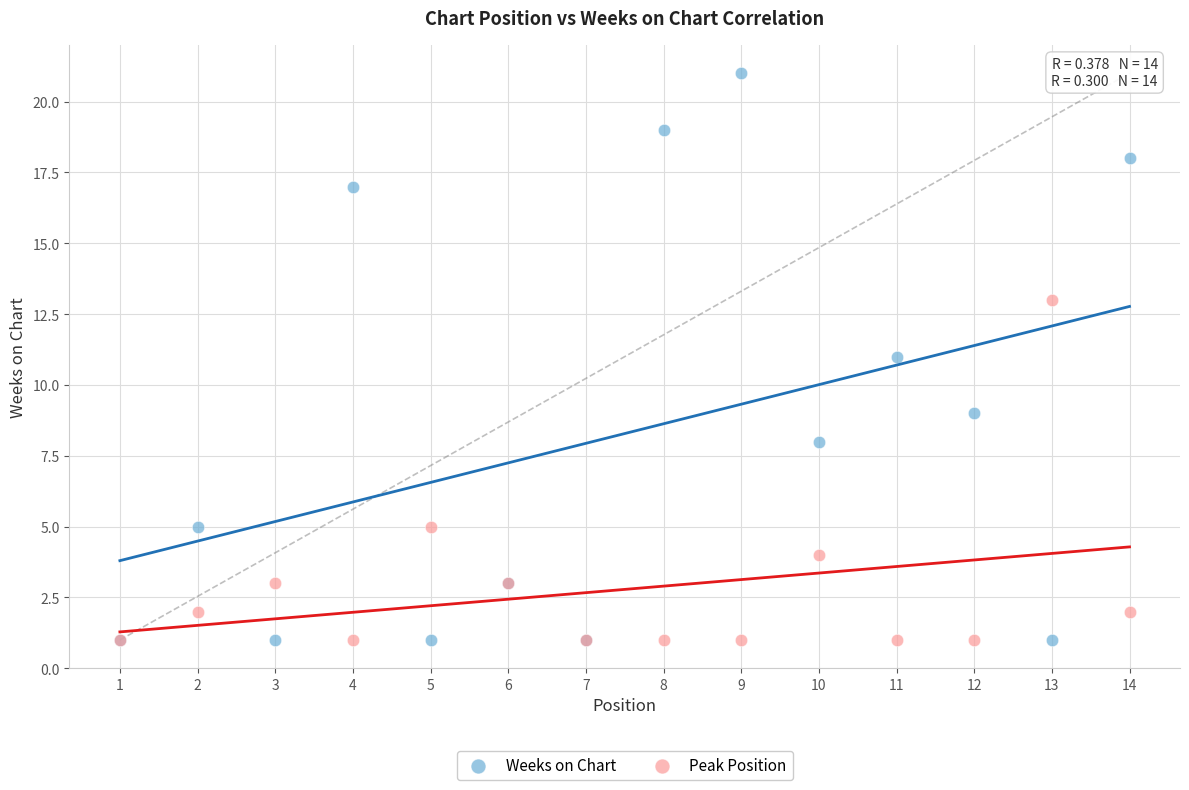

What are all the series names shown in the legend?

Weeks on Chart, Peak Position